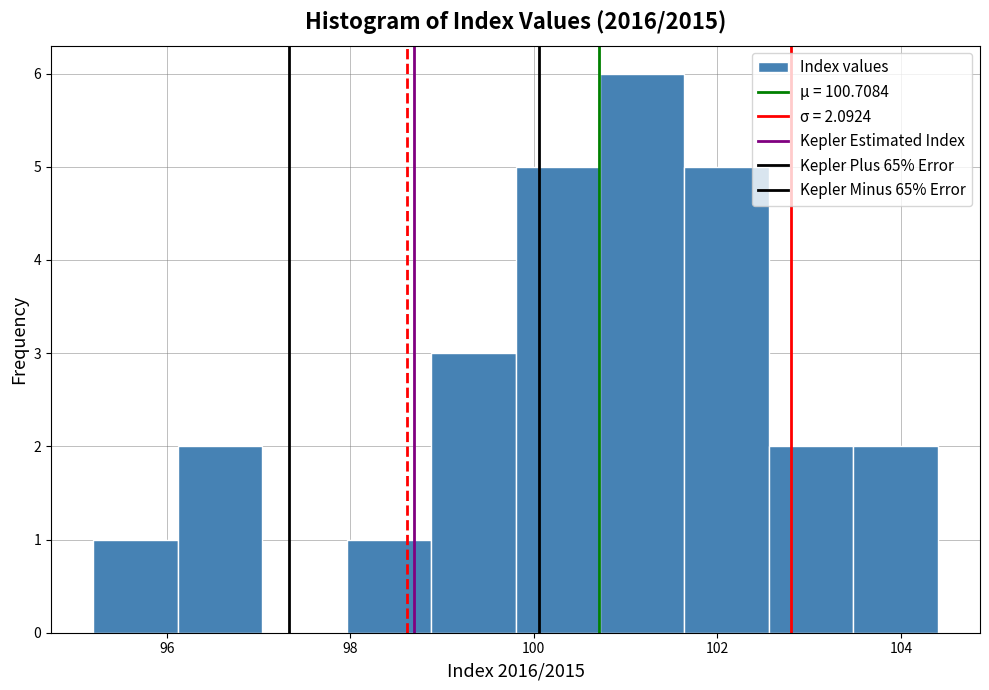

Reading left to right, list every bar in this chart as the range it spans on the x-axis followed by its height. Neither the bar edges nor the heights are printed on the chart, so give them approximately, as read against the axes.

95.20 to 96.12: 1
96.12 to 97.04: 2
97.04 to 97.96: 0
97.96 to 98.88: 1
98.88 to 99.80: 3
99.80 to 100.72: 5
100.72 to 101.64: 6
101.64 to 102.56: 5
102.56 to 103.48: 2
103.48 to 104.40: 2